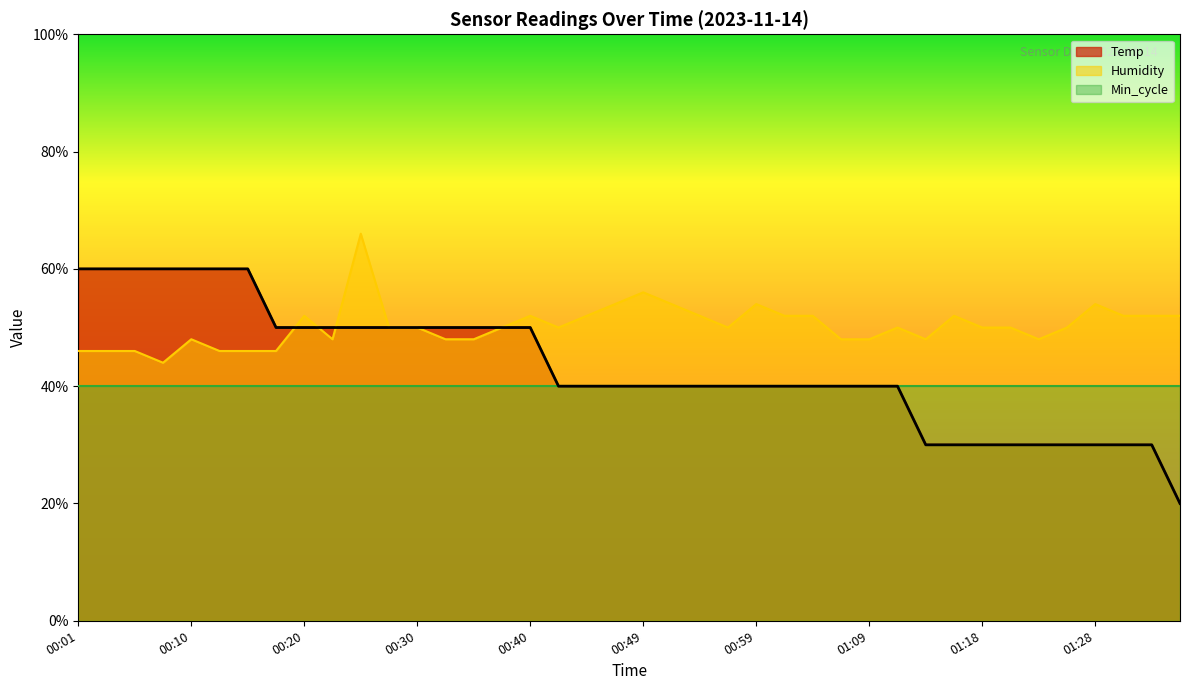

What position from the left is 00:54?

23